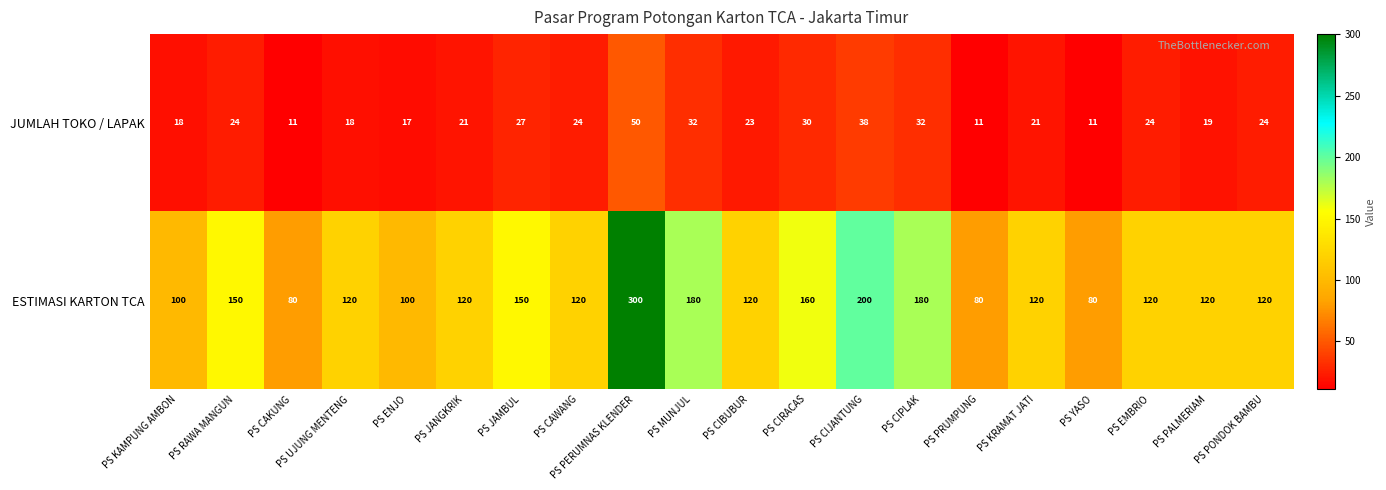

What is the sum of all ESTIMASI KARTON TCA values?

2720